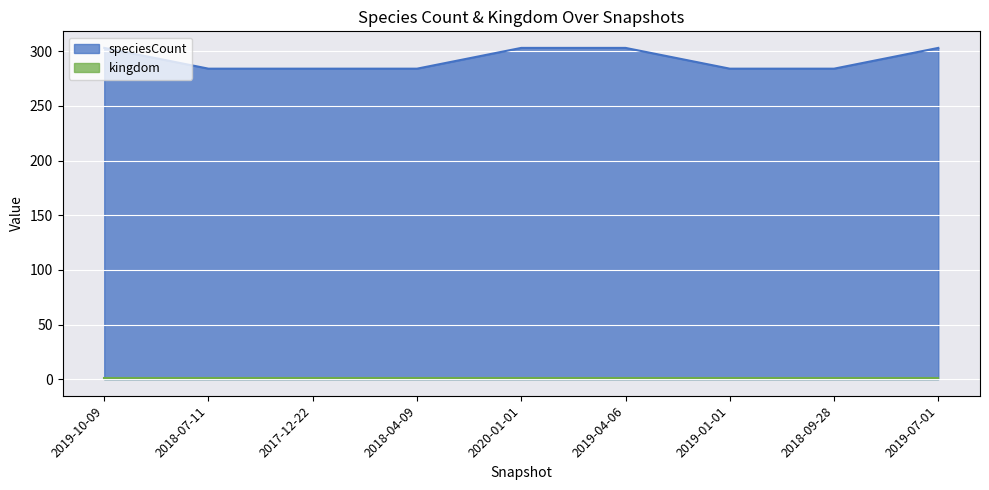

True or false: there are more than 2 points higher than both neighbors.

False